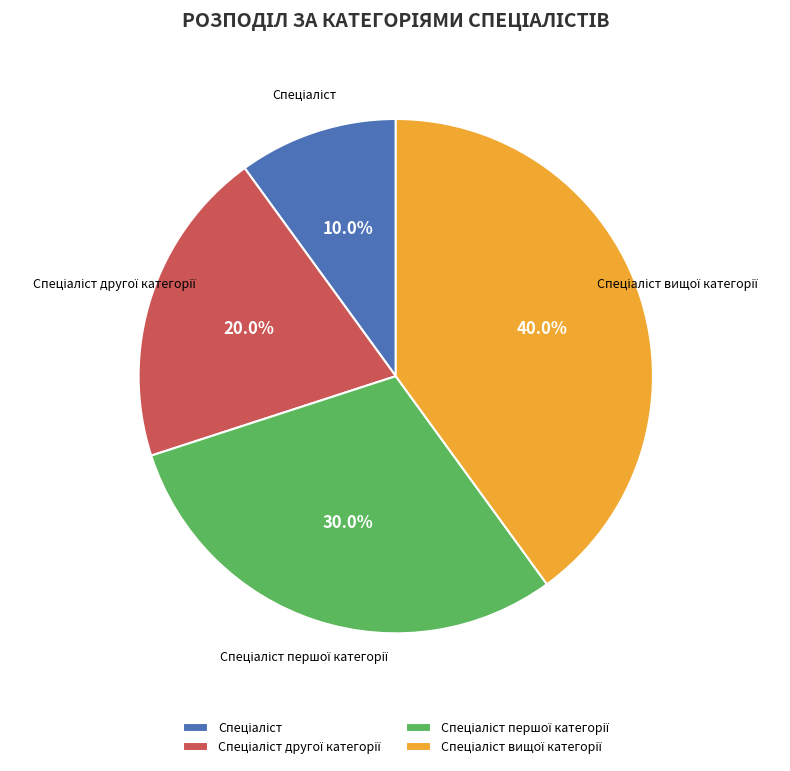

Does any single category account for the majority?

No